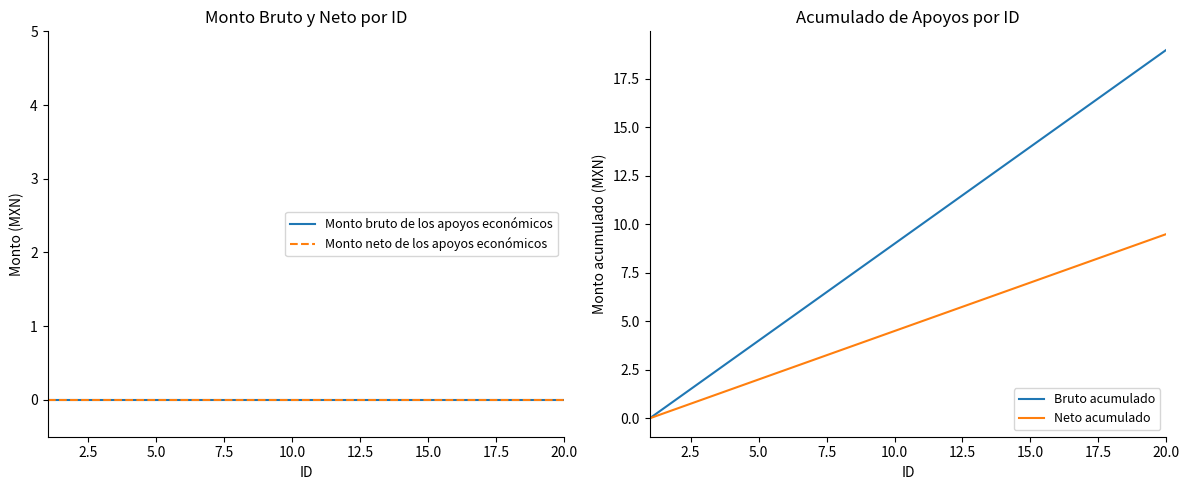

Count the number of data series in this chart.

4